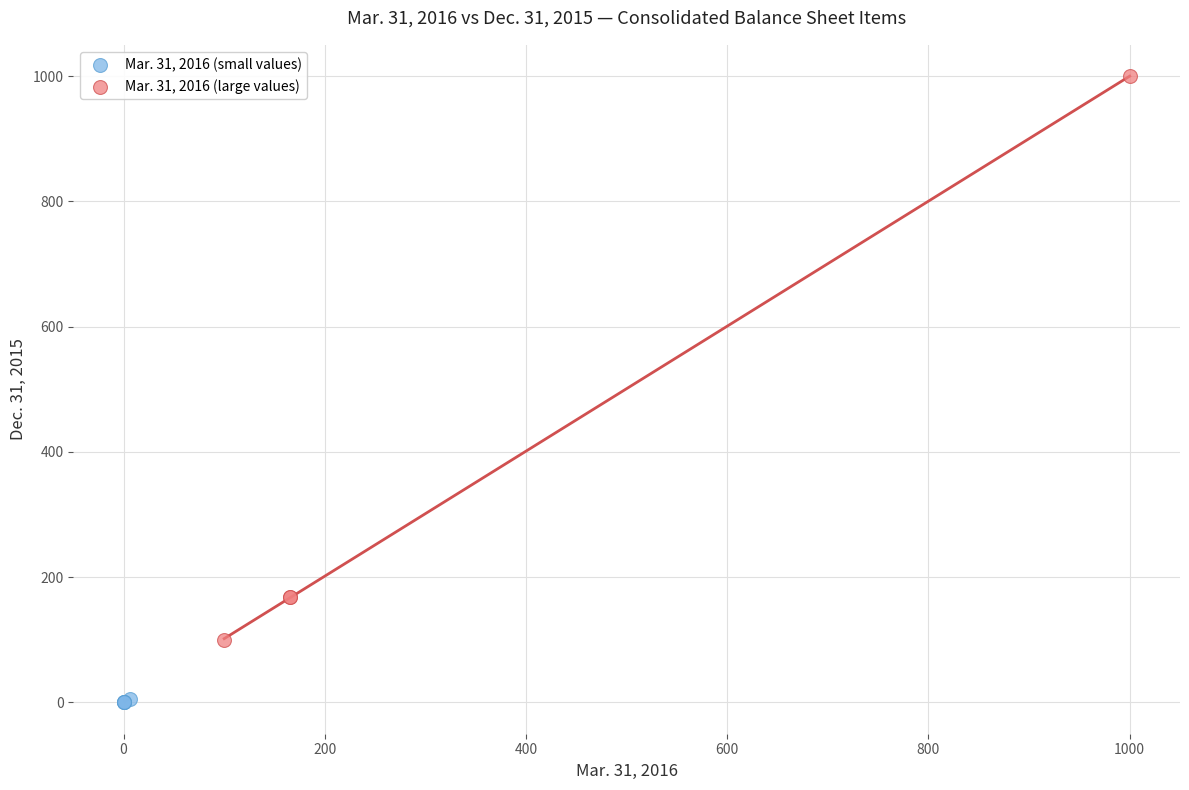

Which series has the widest spread of Y values?

Mar. 31, 2016 (large values)